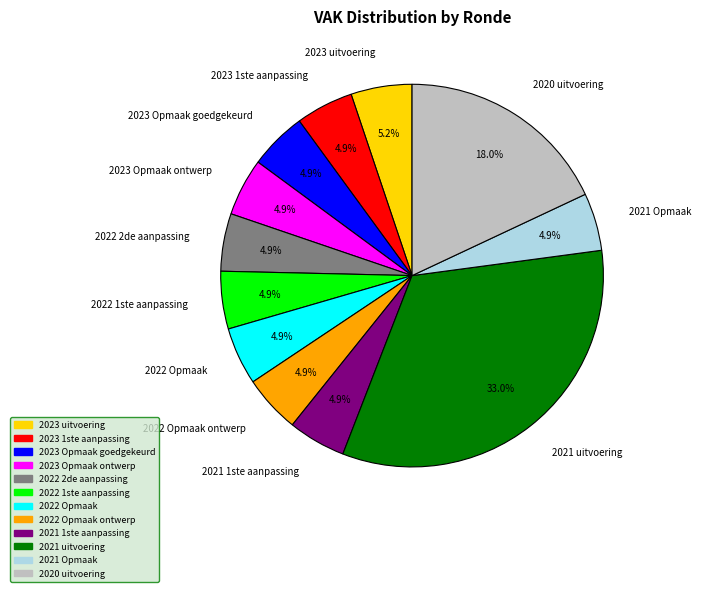

Which category has the biggest portion of the pie?

2021 uitvoering